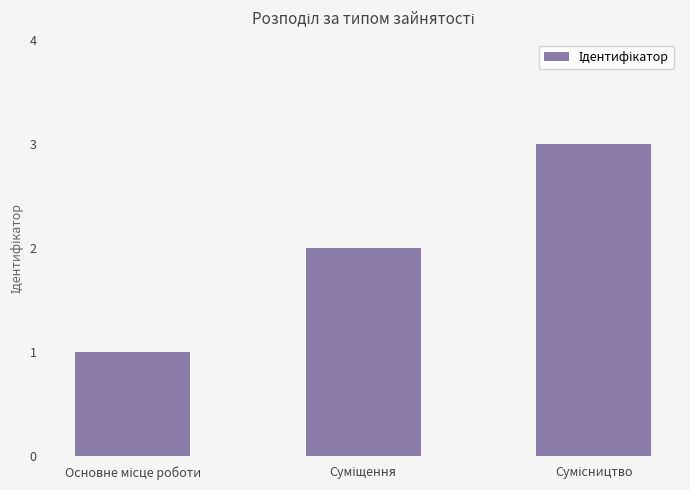

How many values are below 2?

1